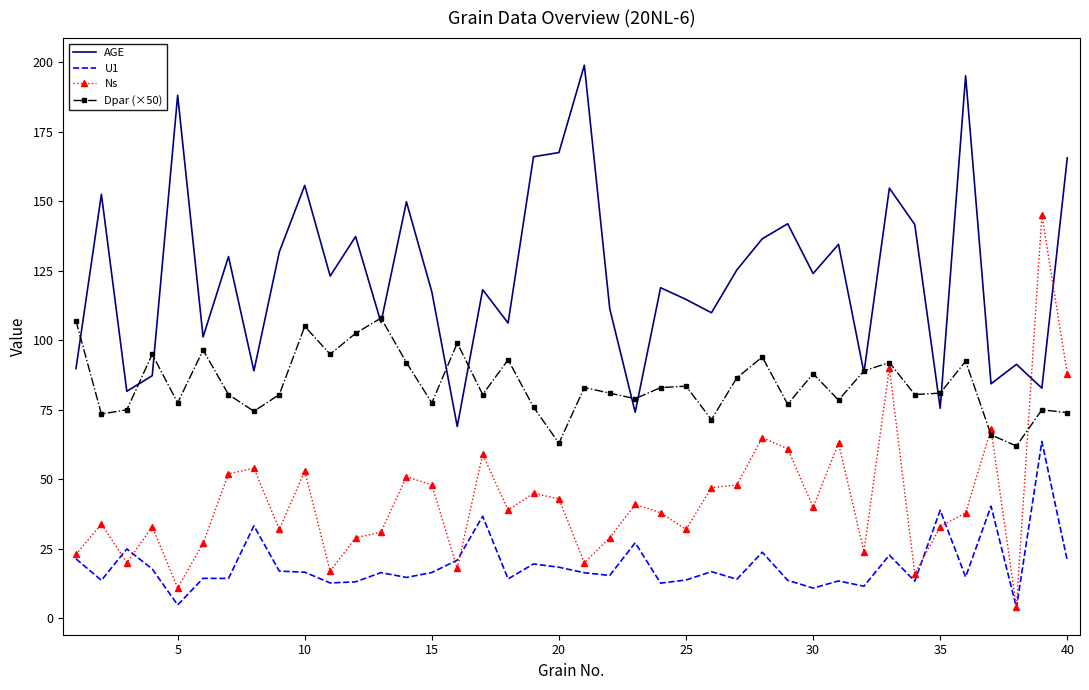

Rank the series by their maximum value, from highest to lowest.

AGE, Ns, Dpar (×50), U1